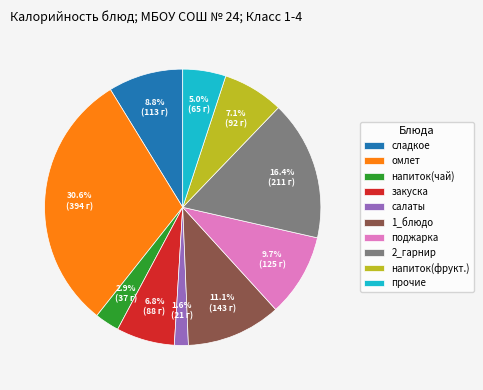

Which has a higher value, салаты or прочие?

прочие